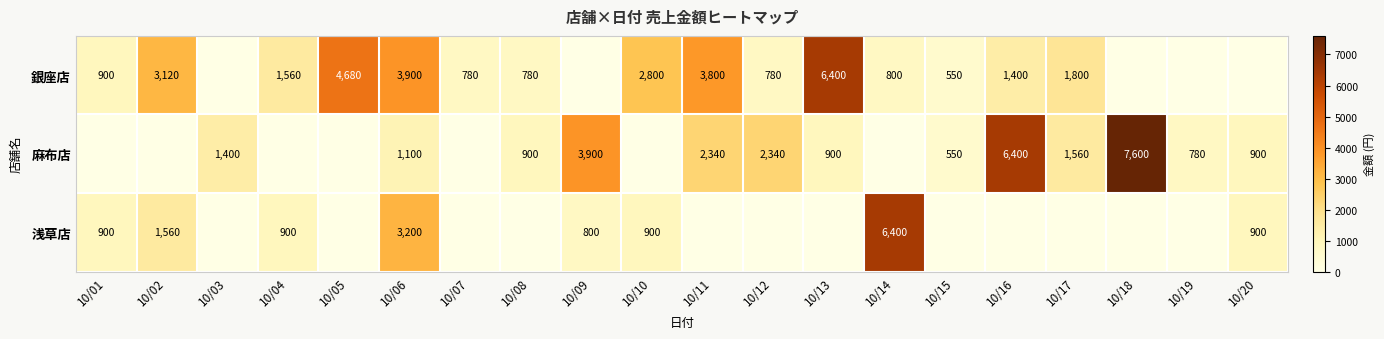

Is it true that 麻布店 equals 1100 at 10/06?

True